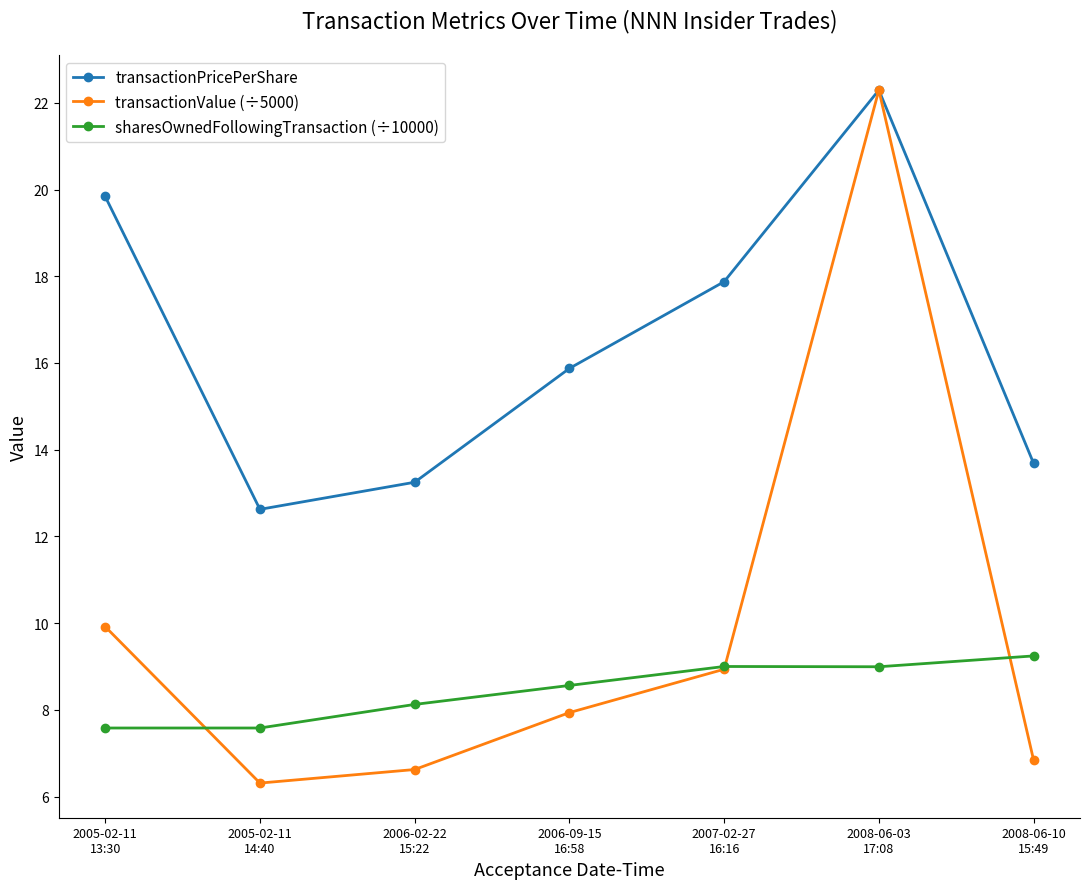

Does the chart have visible grid lines?

No